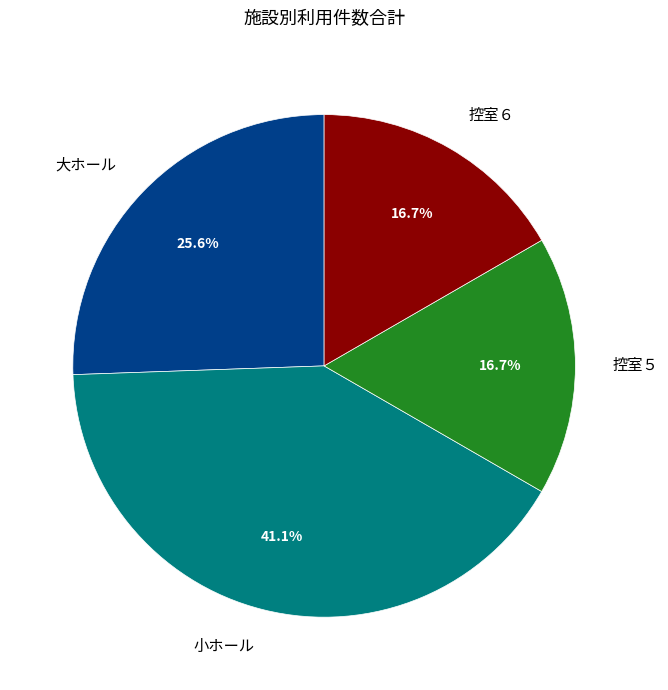

To the nearest percent, what percentage of the pie is 小ホール?

41%